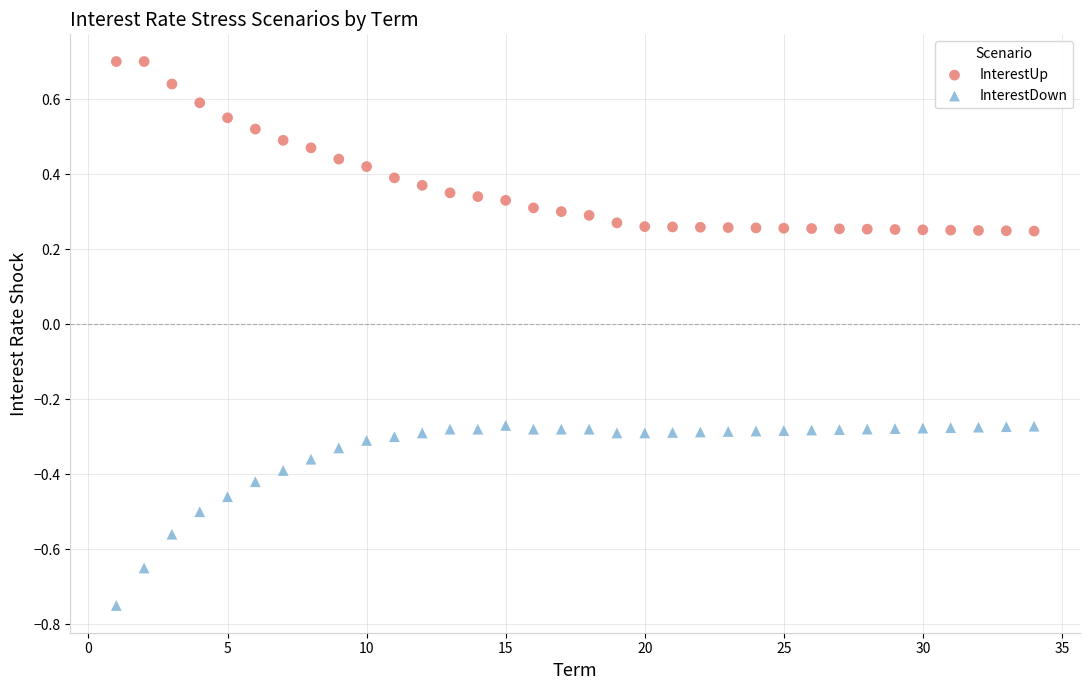

Which series has the largest Y range (max minus min)?

InterestDown